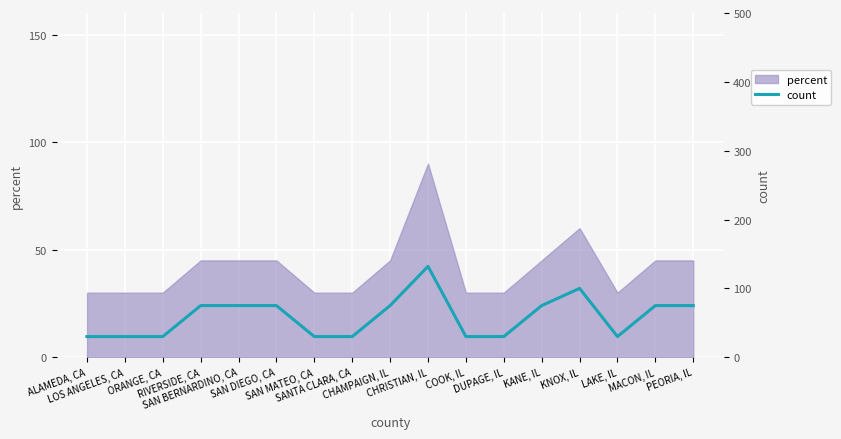

List the labels in order of value, smallest first.

ALAMEDA, CA, LOS ANGELES, CA, ORANGE, CA, SAN MATEO, CA, SANTA CLARA, CA, COOK, IL, DUPAGE, IL, LAKE, IL, RIVERSIDE, CA, SAN BERNARDINO, CA, SAN DIEGO, CA, CHAMPAIGN, IL, KANE, IL, MACON, IL, PEORIA, IL, KNOX, IL, CHRISTIAN, IL